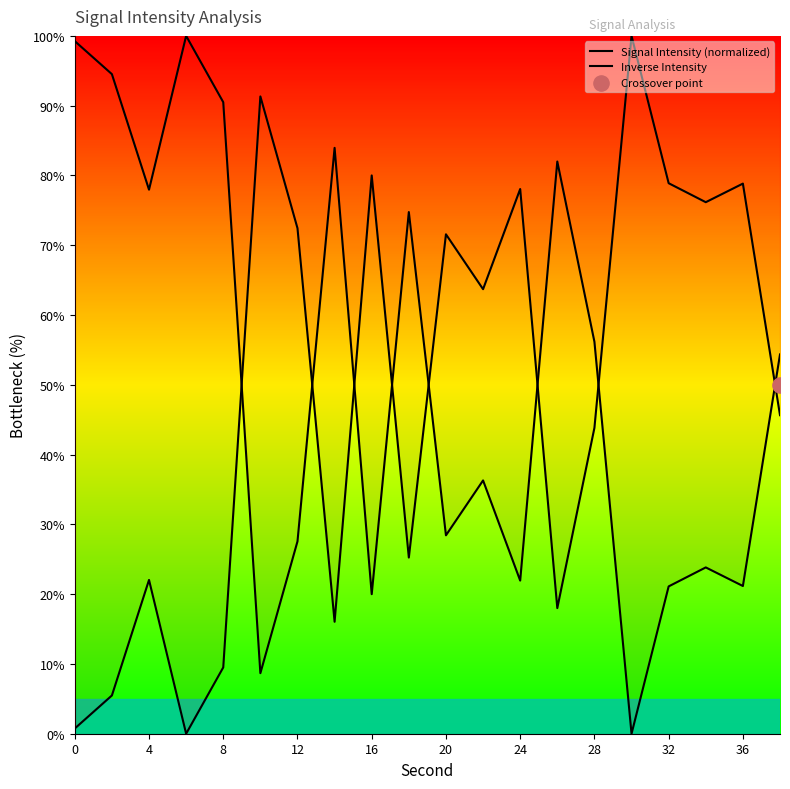

What are all the series names shown in the legend?

Signal Intensity (normalized), Inverse Intensity